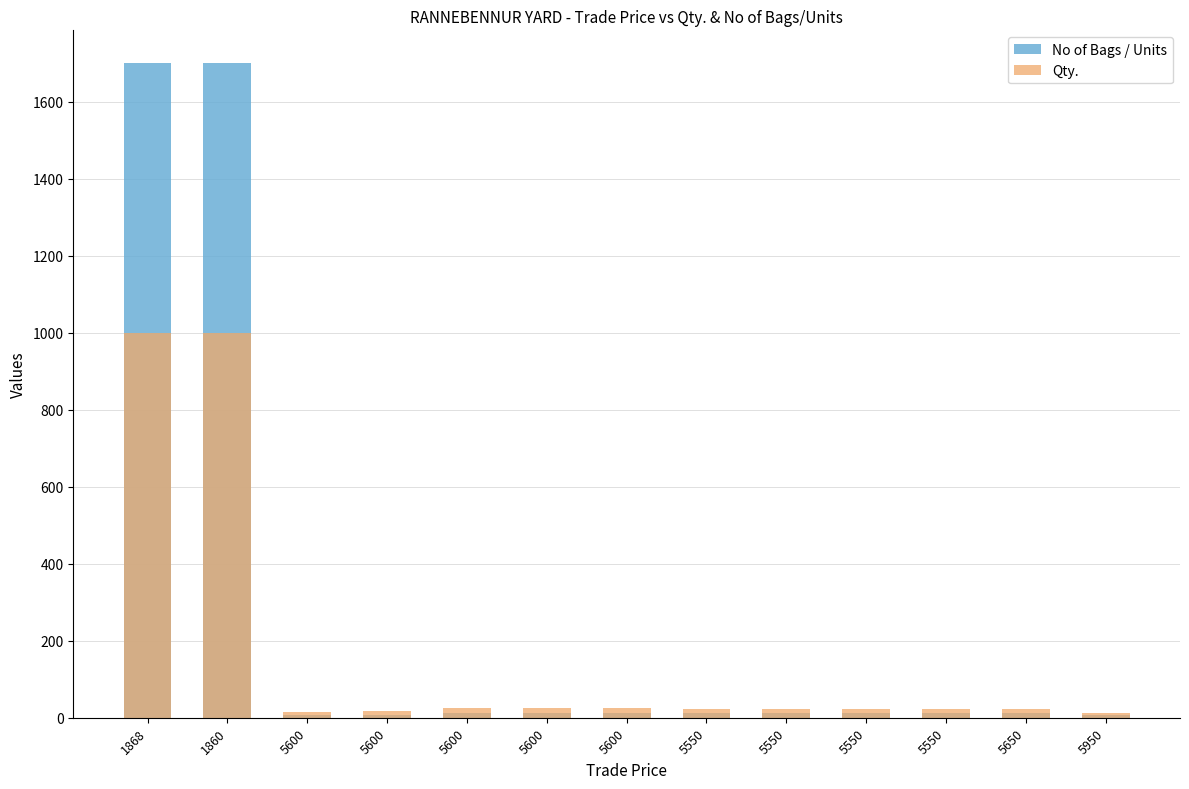

What is the difference between the maximum and minimum values in the Qty. series?

988.9